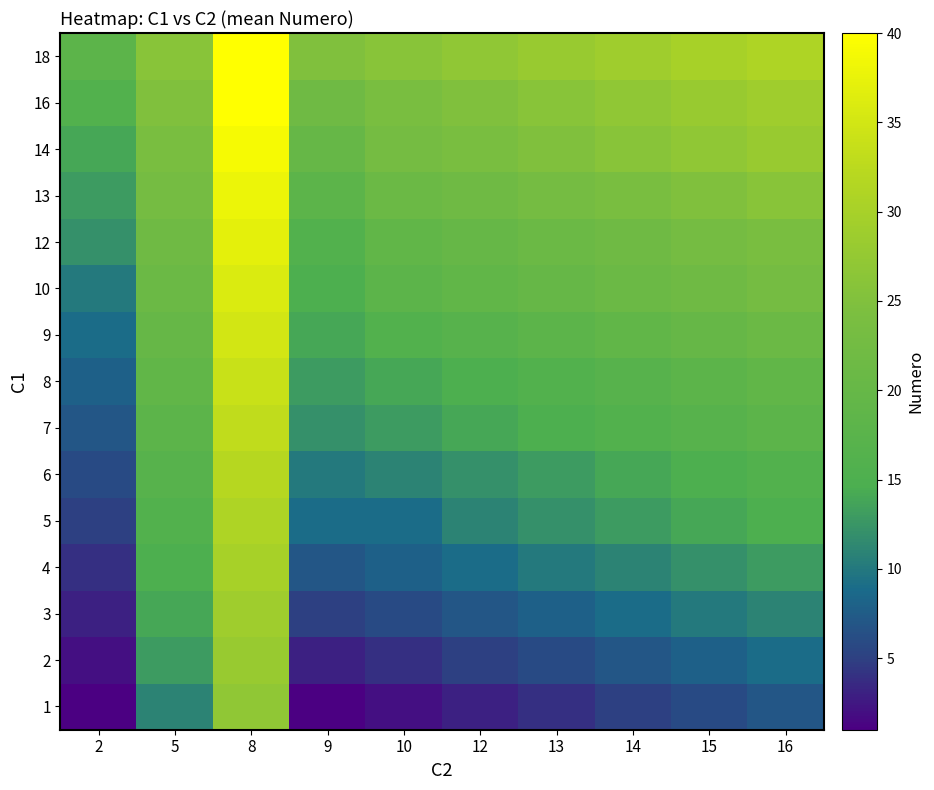

How many series are shown in this chart?

15